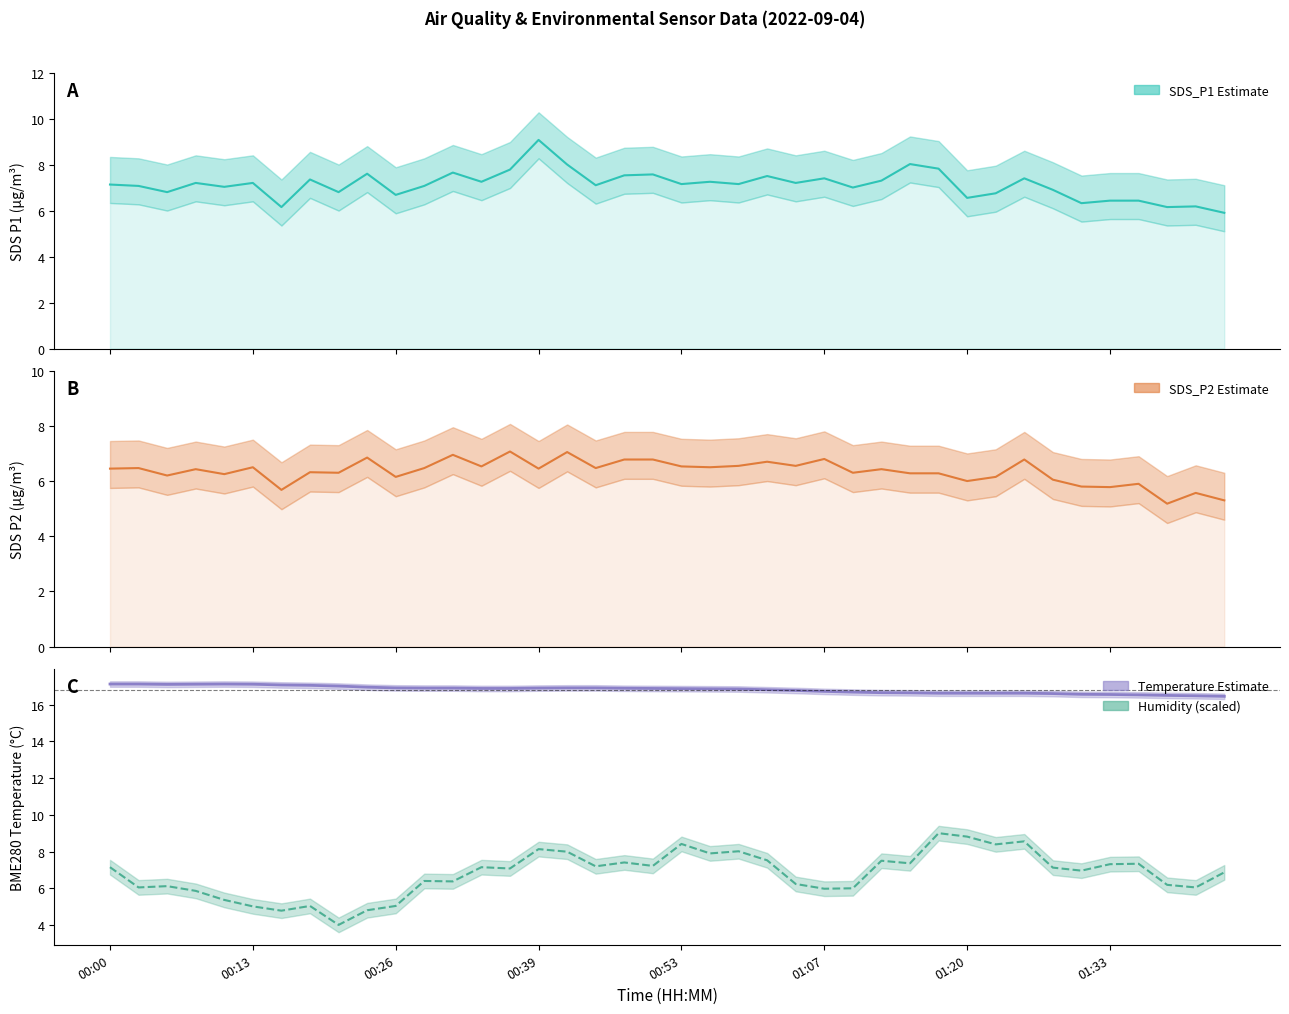

How many interior local peaks does the BME280 Temperature series have?

1